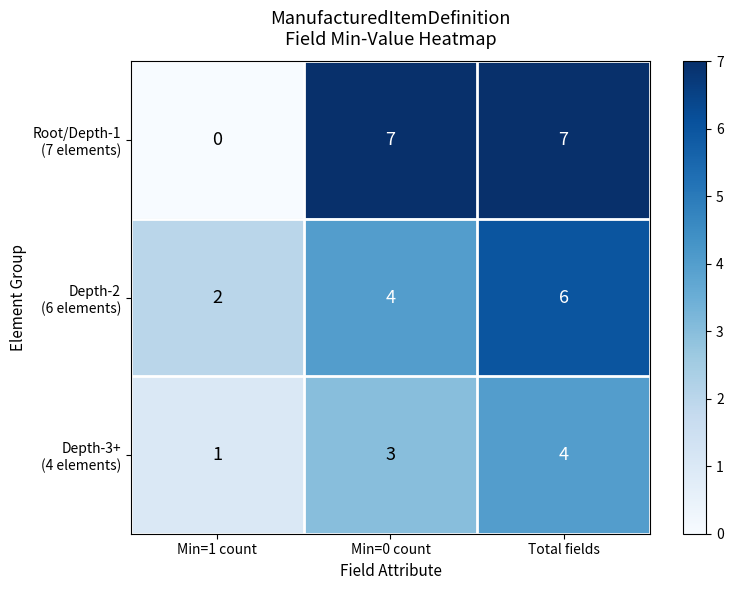

At how many categories does at least one series exceed 0?

3